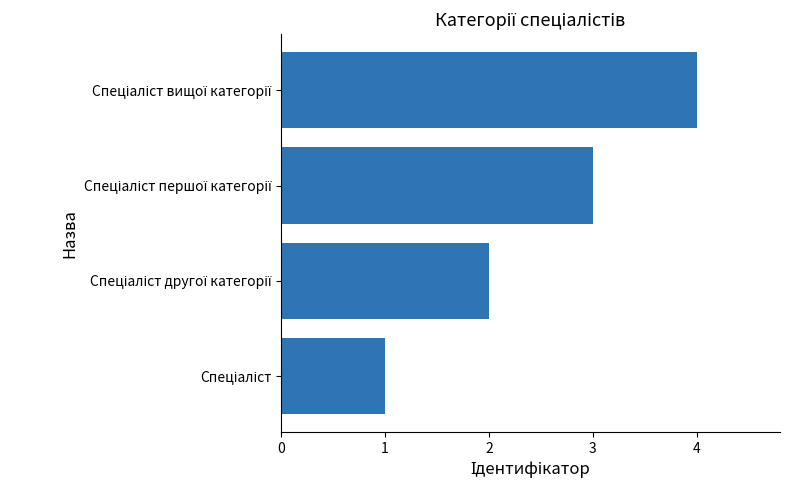

What is the greatest value displayed?

4